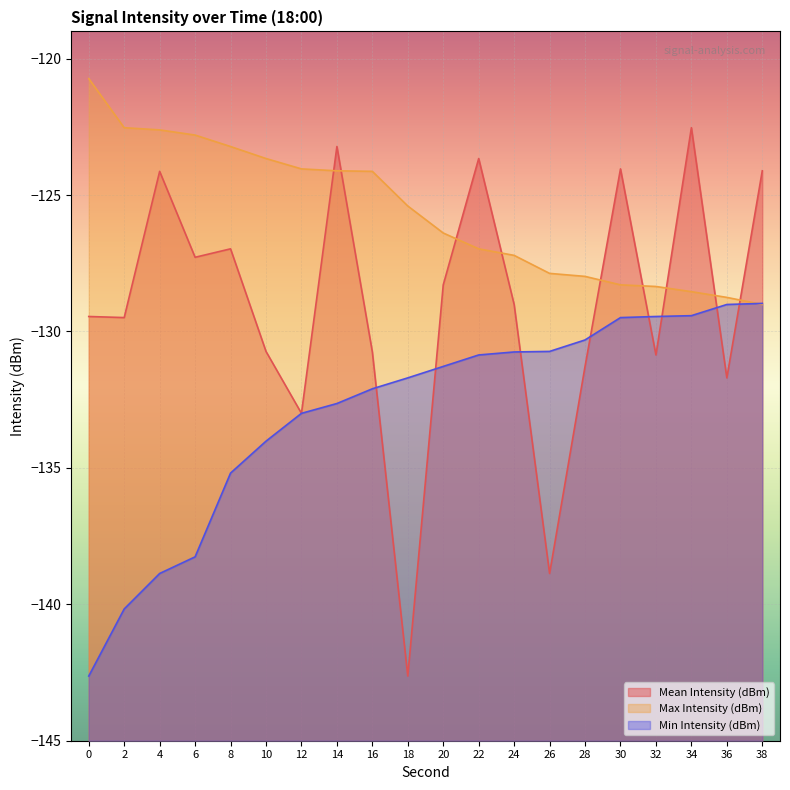

Is it true that Max Intensity (dBm) equals -123.7 at 10?

True